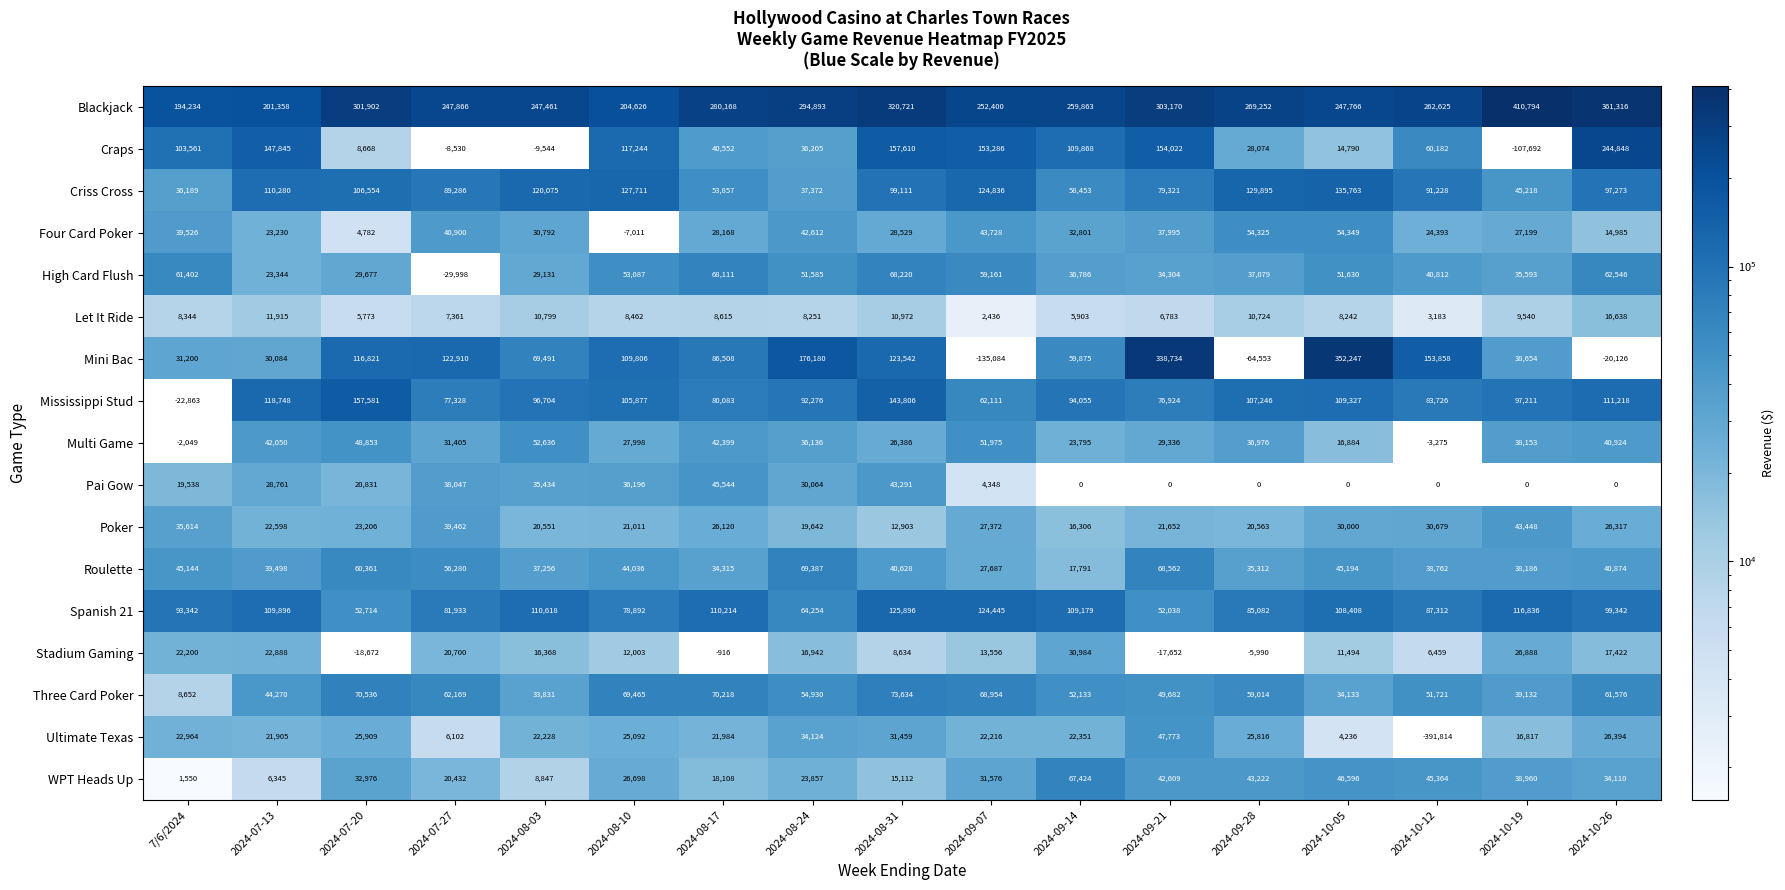

At how many categories does at least one series exceed 339364?

3